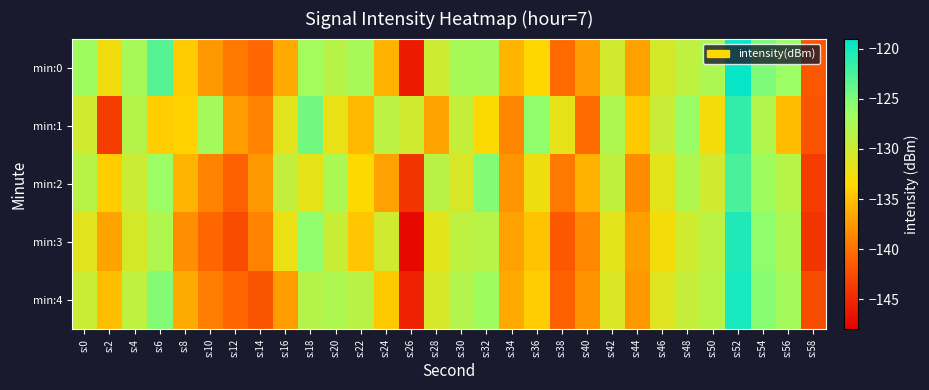

Reading left to right, what are all the values shown in this chart?

min:0: s:0=-126.7	s:2=-132.5	s:4=-127.3	s:6=-123.1	s:8=-134.3	s:10=-137.5	s:12=-139.5	s:14=-140.6	s:16=-136.4	s:18=-127.0	s:20=-128.5	s:22=-127.3	s:24=-135.8	s:26=-146.0	s:28=-129.9	s:30=-127.3	s:32=-127.1	s:34=-135.7	s:36=-133.6	s:38=-140.5	s:40=-137.1	s:42=-130.2	s:44=-136.9	s:46=-130.5	s:48=-128.9	s:50=-127.6	s:52=-119.4	s:54=-124.9	s:56=-126.4	s:58=-141.9
min:1: s:0=-130.2	s:2=-143.8	s:4=-128.2	s:6=-134.2	s:8=-133.9	s:10=-127.1	s:12=-137.3	s:14=-138.8	s:16=-131.5	s:18=-124.5	s:20=-132.0	s:22=-135.5	s:24=-128.7	s:26=-130.1	s:28=-136.8	s:30=-129.4	s:32=-133.2	s:34=-138.6	s:36=-125.9	s:38=-131.7	s:40=-140.3	s:42=-127.8	s:44=-134.5	s:46=-129.6	s:48=-126.3	s:50=-132.8	s:52=-121.4	s:54=-128.0	s:56=-135.2	s:58=-142.1
min:2: s:0=-128.5	s:2=-134.2	s:4=-129.8	s:6=-126.4	s:8=-135.7	s:10=-138.9	s:12=-141.2	s:14=-137.6	s:16=-129.3	s:18=-131.8	s:20=-127.5	s:22=-133.4	s:24=-136.9	s:26=-144.2	s:28=-128.6	s:30=-130.7	s:32=-125.3	s:34=-137.8	s:36=-132.4	s:38=-139.6	s:40=-135.8	s:42=-129.1	s:44=-138.3	s:46=-131.5	s:48=-127.9	s:50=-130.2	s:52=-122.6	s:54=-126.8	s:56=-128.4	s:58=-143.7
min:3: s:0=-131.4	s:2=-136.8	s:4=-130.5	s:6=-127.9	s:8=-138.2	s:10=-140.7	s:12=-142.5	s:14=-138.9	s:16=-132.1	s:18=-125.8	s:20=-129.6	s:22=-134.7	s:24=-130.2	s:26=-147.3	s:28=-131.5	s:30=-128.9	s:32=-128.3	s:34=-136.9	s:36=-134.8	s:38=-141.7	s:40=-138.5	s:42=-131.6	s:44=-137.2	s:46=-132.8	s:48=-130.1	s:50=-128.7	s:52=-120.5	s:54=-125.9	s:56=-127.6	s:58=-144.2
min:4: s:0=-129.7	s:2=-135.1	s:4=-128.9	s:6=-125.3	s:8=-136.4	s:10=-139.2	s:12=-140.8	s:14=-141.9	s:16=-137.3	s:18=-128.2	s:20=-127.8	s:22=-128.6	s:24=-134.5	s:26=-145.7	s:28=-130.6	s:30=-128.1	s:32=-126.8	s:34=-136.4	s:36=-134.2	s:38=-141.2	s:40=-137.9	s:42=-131.0	s:44=-137.6	s:46=-131.2	s:48=-129.4	s:50=-128.3	s:52=-120.1	s:54=-125.5	s:56=-127.1	s:58=-142.5